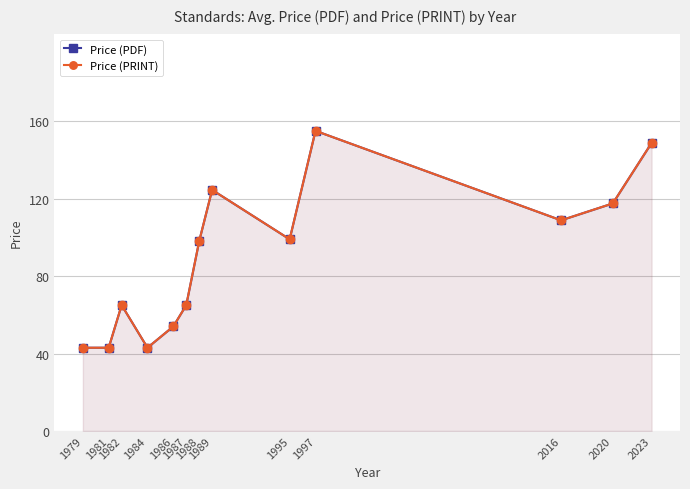

True or false: Price (PRINT) and Price (PDF) intersect in this chart.

False